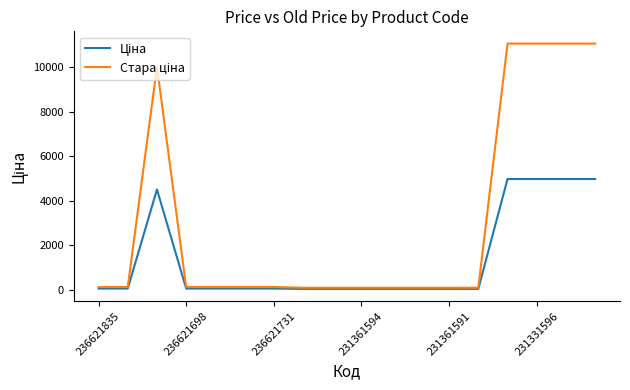

What is the maximum value shown in the chart?

11057.1